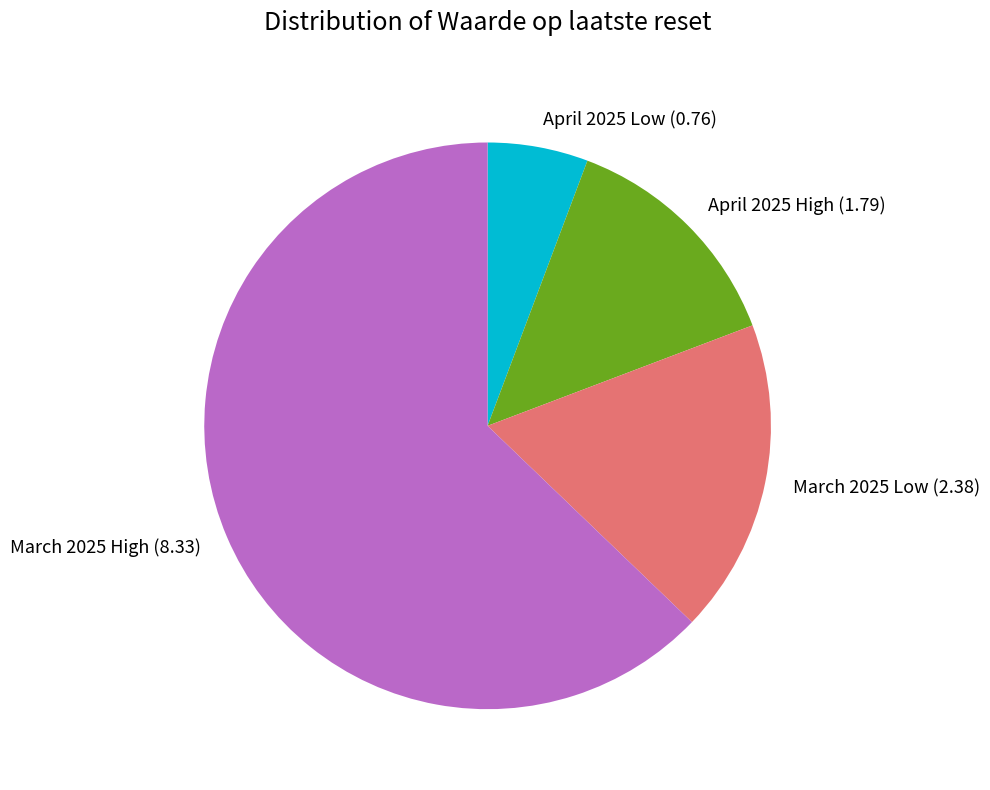

Is April 2025 Low (0.76) the majority of the pie?

No